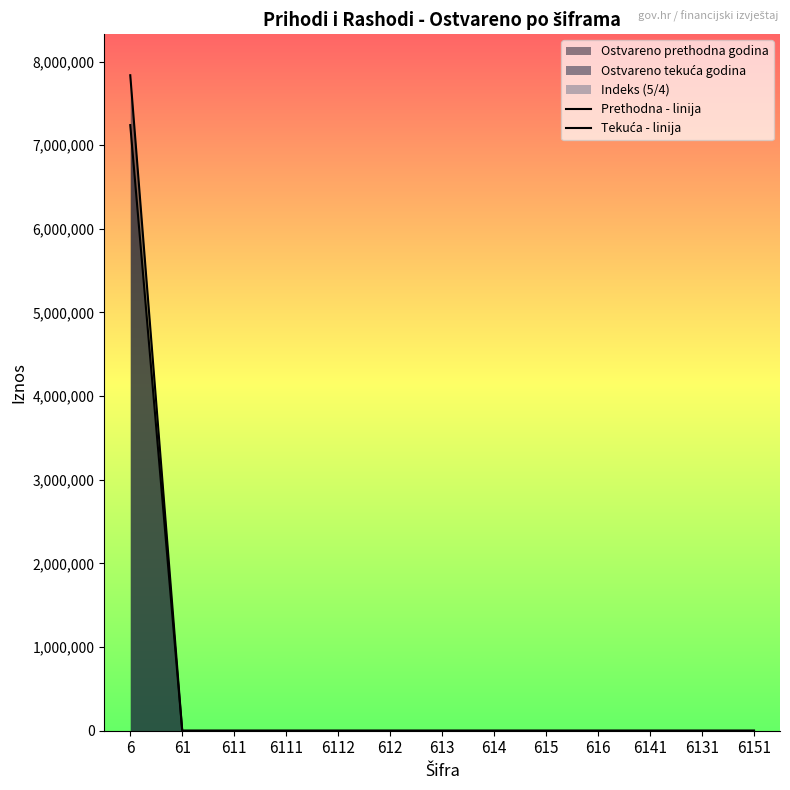

The Tekuća - linija series shows 0.0 at 613. True or false?

True